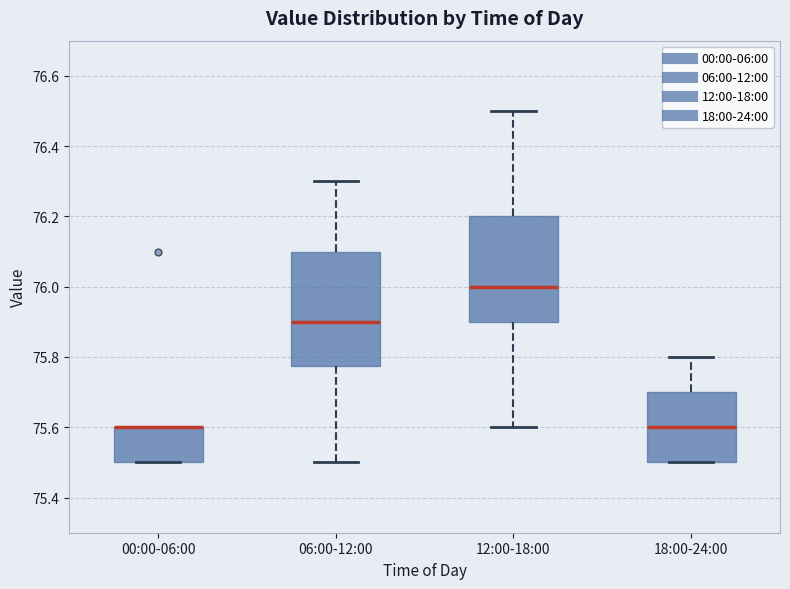

Reading left to right, transcribe this box plot: for each box, give where its median line is, the range the box spans, and where its two whiskers end, as read against the y-axis. The values are not printed on the chart, so give them approximately, as read against the axis.

00:00-06:00: median 75.60 (drawn on the box's upper edge), box 75.50 to 75.60, whiskers 75.50 to 75.60
06:00-12:00: median 75.90, box 75.78 to 76.10, whiskers 75.50 to 76.30
12:00-18:00: median 76.00, box 75.90 to 76.20, whiskers 75.60 to 76.50
18:00-24:00: median 75.60, box 75.50 to 75.70, whiskers 75.50 to 75.80